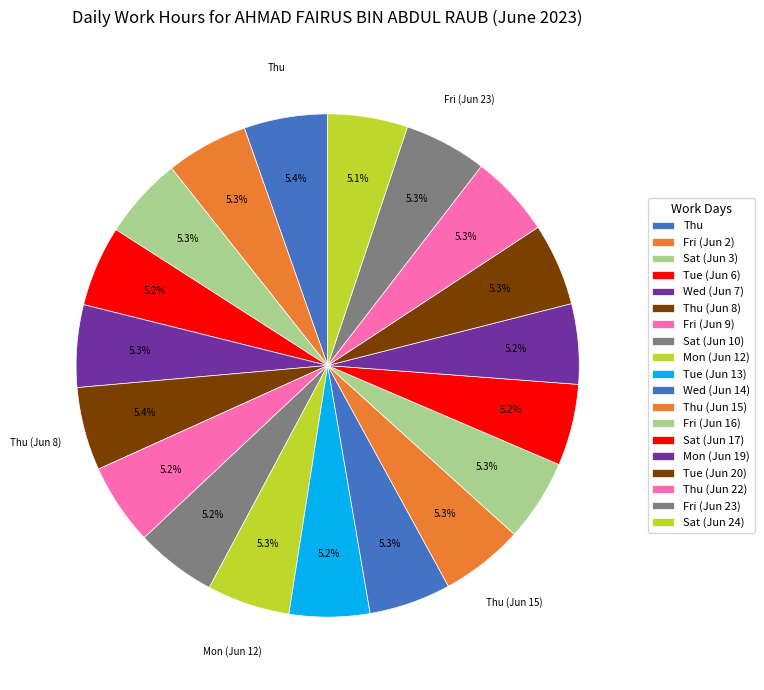

Rank the categories by value from highest to lowest.

Thu, Thu (Jun 8), Mon (Jun 12), Thu (Jun 15), Fri (Jun 23), Thu (Jun 22), Wed (Jun 7), Tue (Jun 20), Fri (Jun 2), Sat (Jun 3), Wed (Jun 14), Fri (Jun 16), Fri (Jun 9), Sat (Jun 17), Sat (Jun 10), Tue (Jun 6), Tue (Jun 13), Mon (Jun 19), Sat (Jun 24)